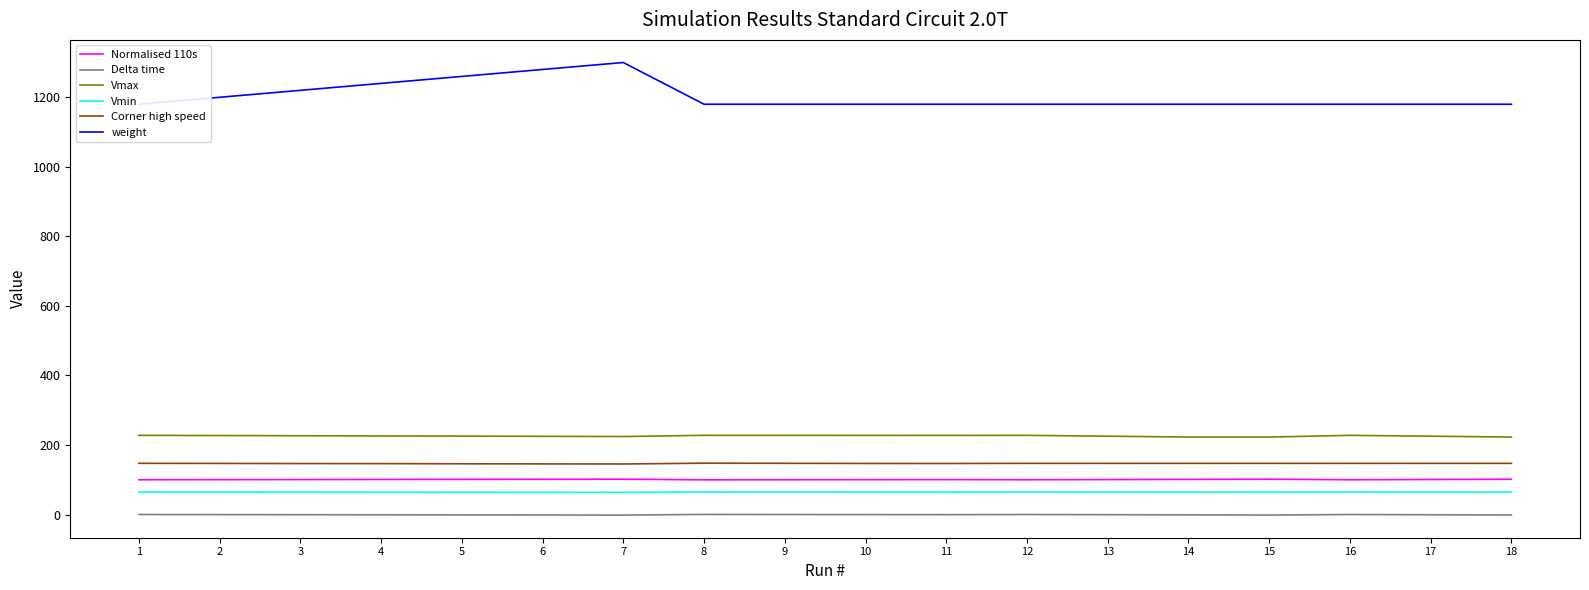

Which category has the highest value in the Corner high speed series?

8